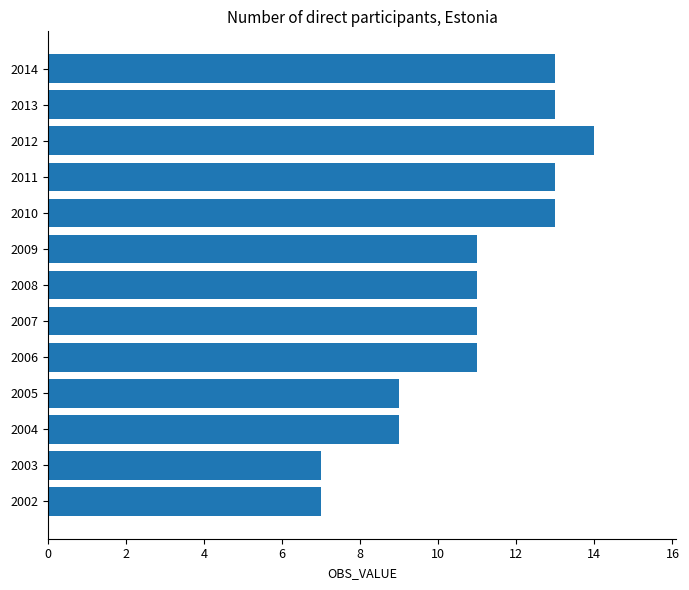

Which label corresponds to the largest value in the chart?

2012